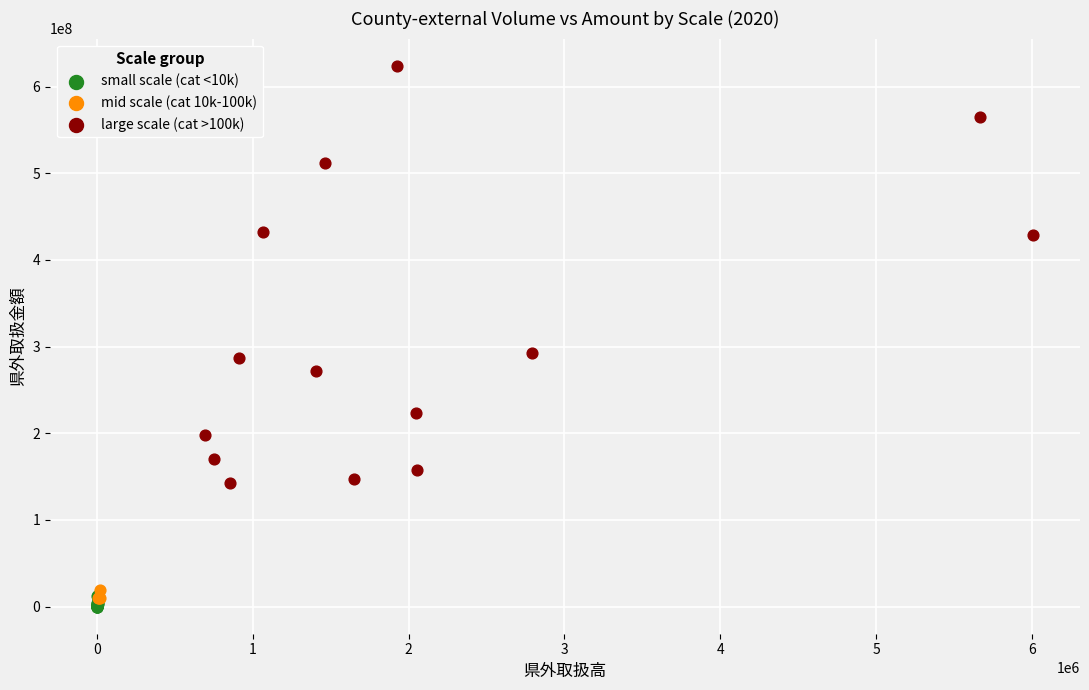

Which series reaches the maximum Y coordinate?

large scale (cat >100k)